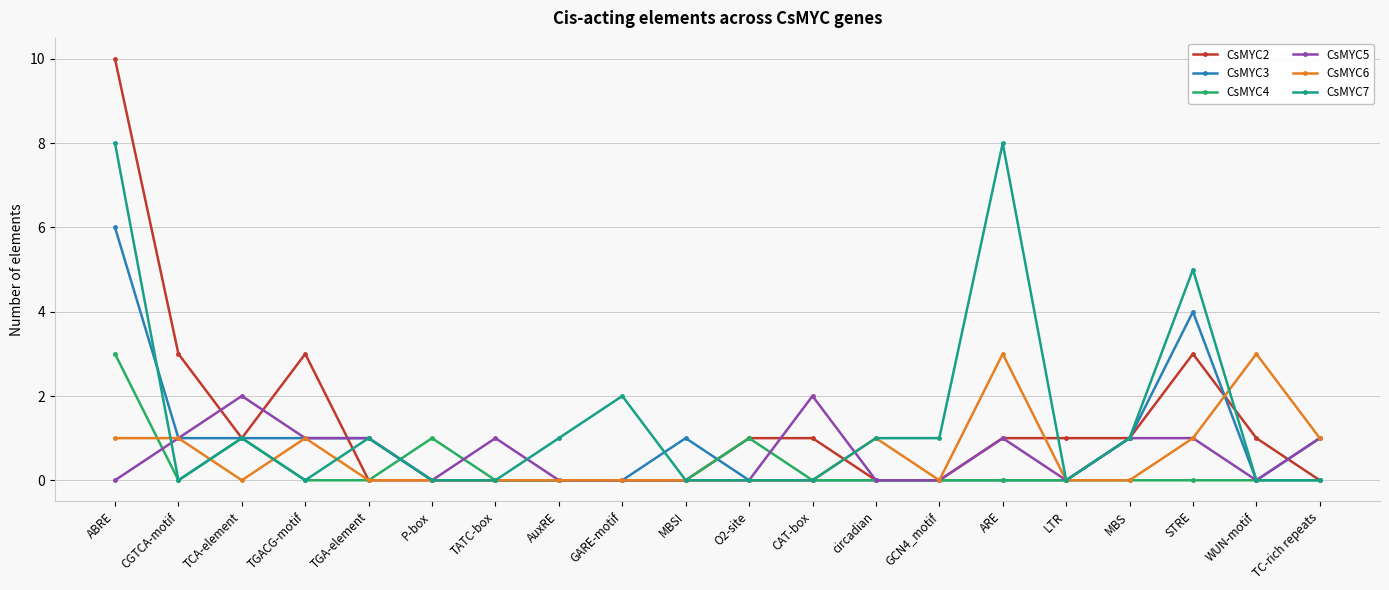

What position from the right is TGACG-motif?

17